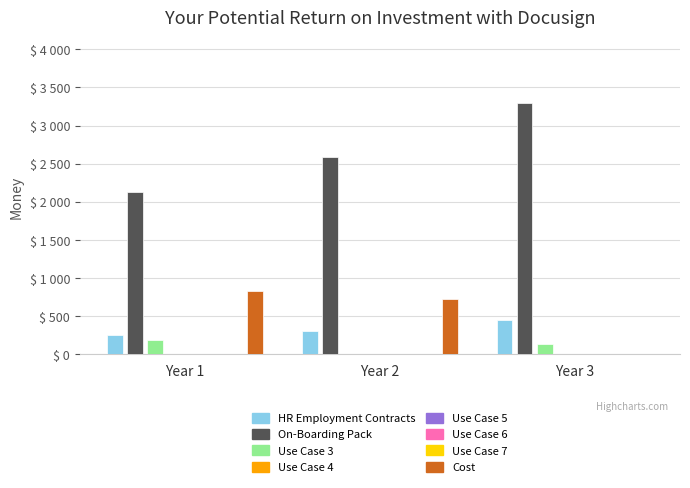

Rank the categories by On-Boarding Pack value from highest to lowest.

Year 3, Year 2, Year 1